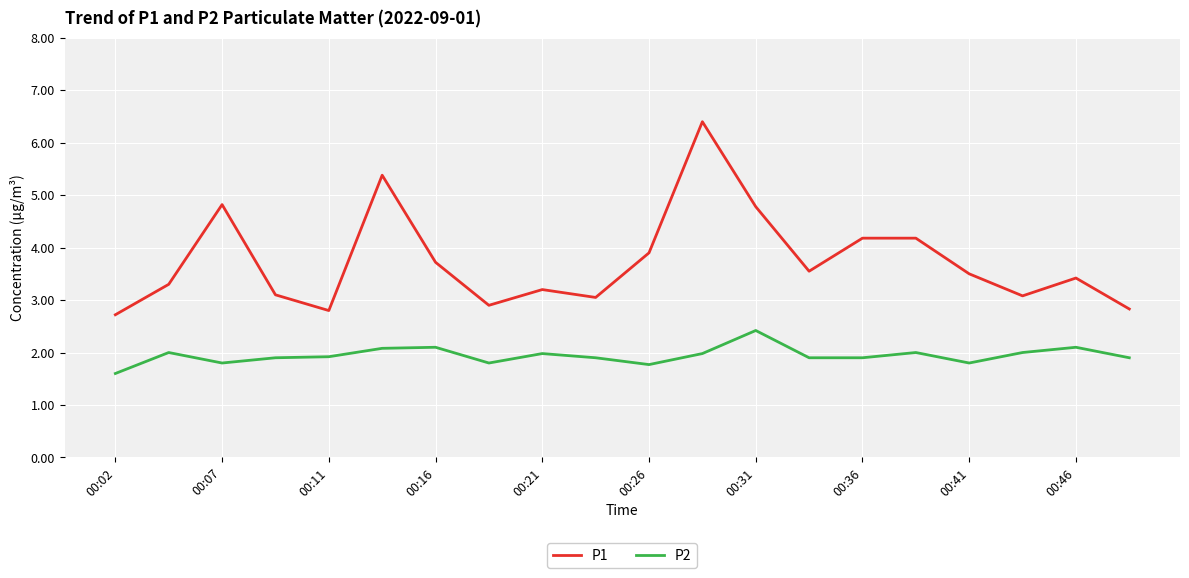

Which series has the widest spread of values?

P1